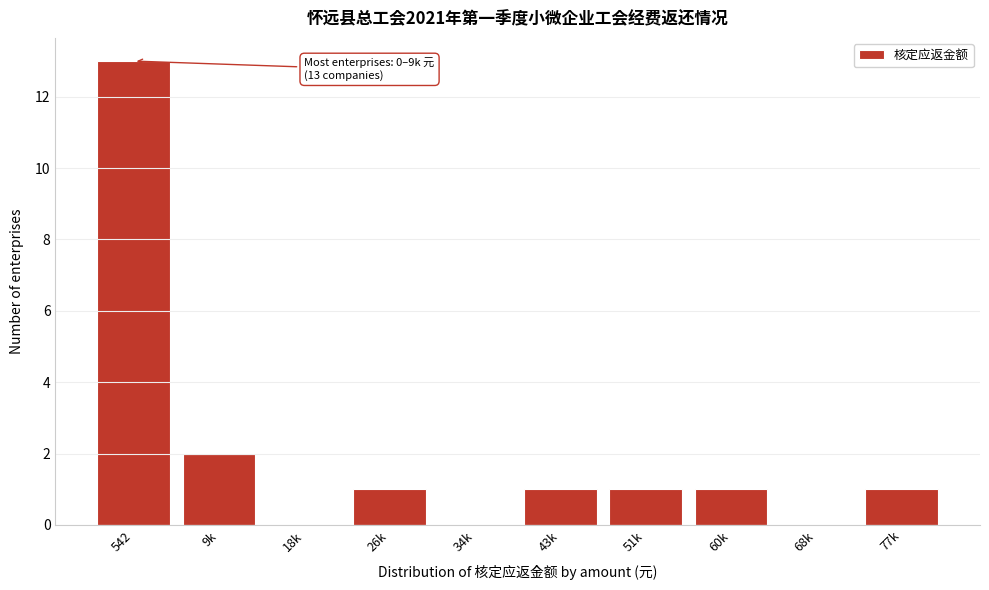

Reading left to right, what are all the values shown in this chart?

542=13	9k=2	18k=0	26k=1	34k=0	43k=1	51k=1	60k=1	68k=0	77k=1